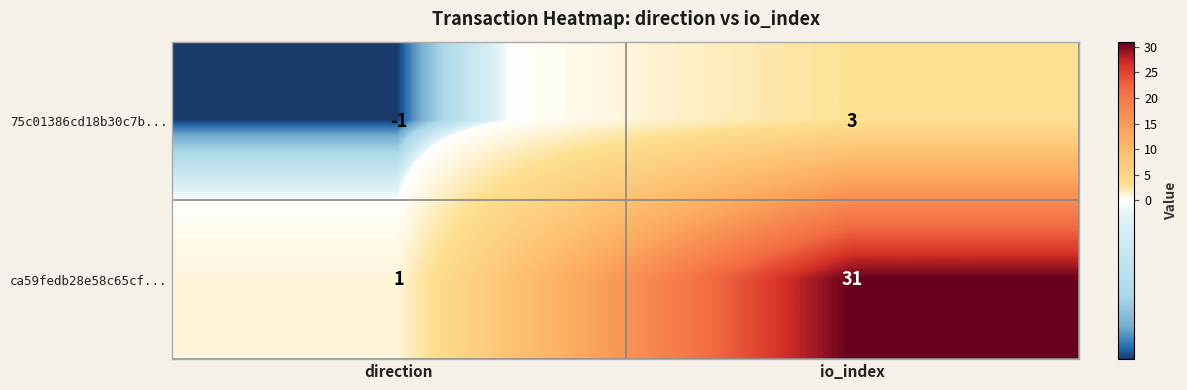

List the series in order of their peak value, lowest first.

75c01386cd18b30c7b..., ca59fedb28e58c65cf...